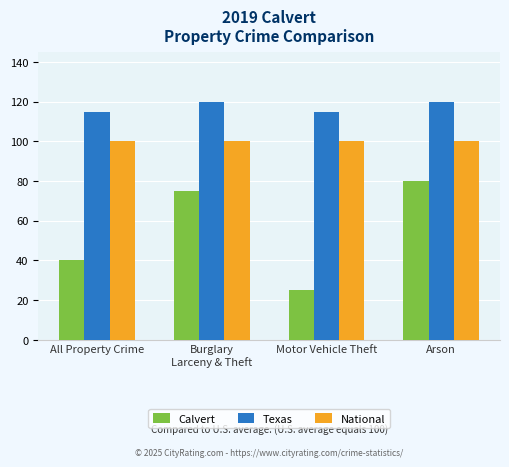

List the series in order of their overall mean, lowest first.

Calvert, National, Texas